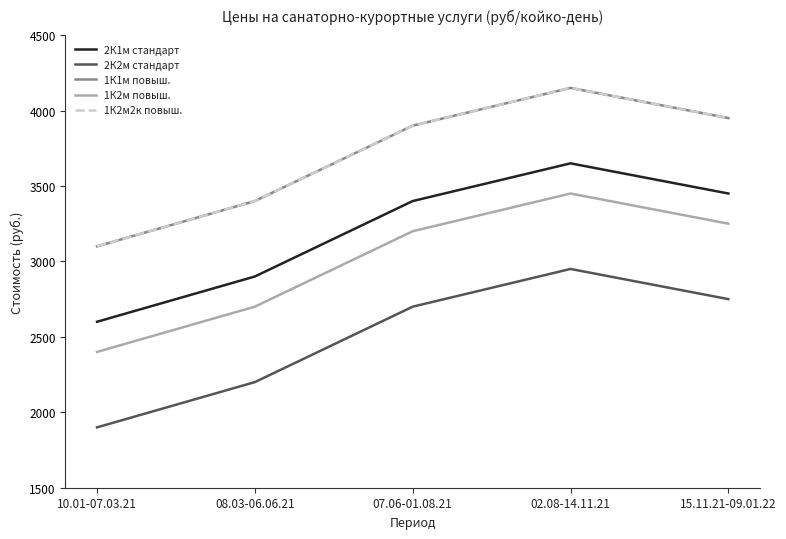

Is it true that 1К1м1к2 (period 1-5, main place) equals 4150 at 02.08-14.11.21?

True